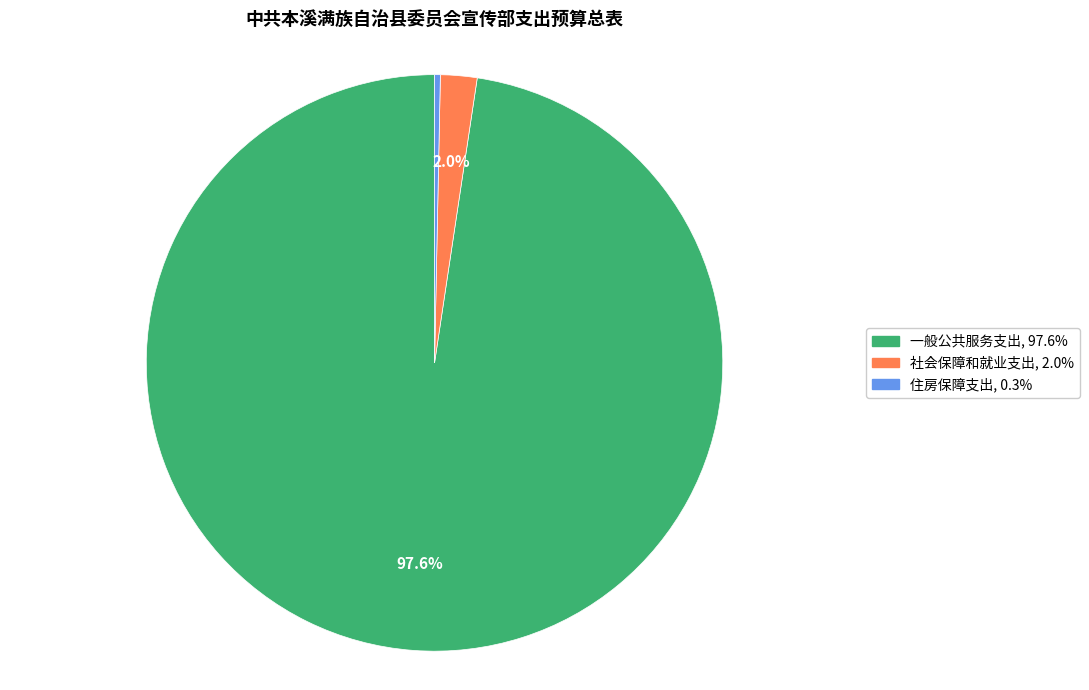

Is it true that 社会保障和就业支出 is 2% of the pie?

True